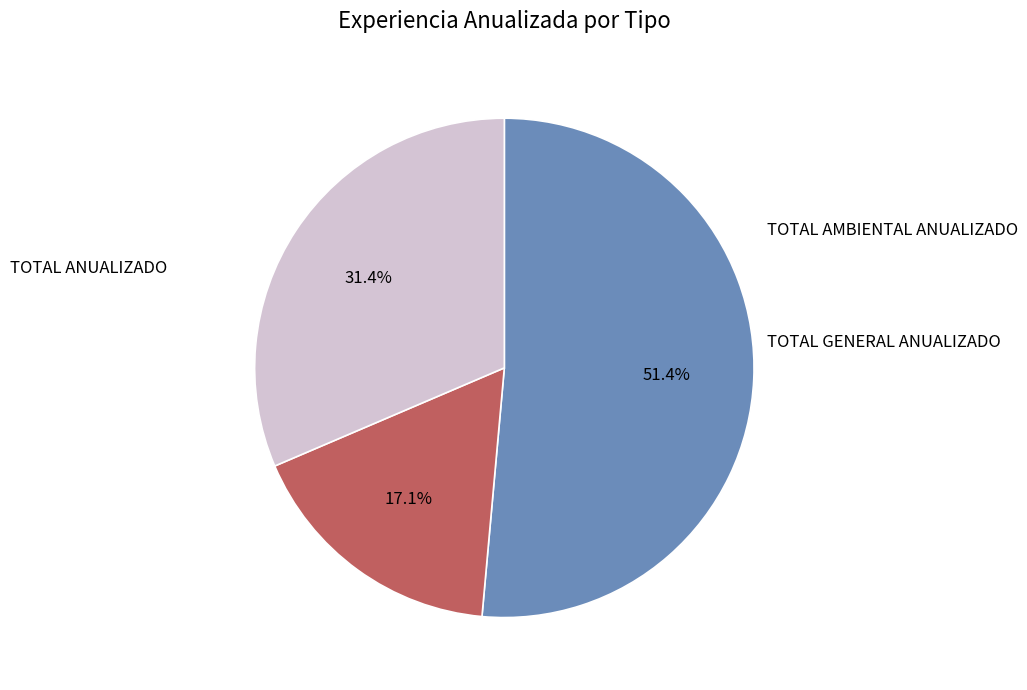

Is there a majority slice in this chart?

Yes